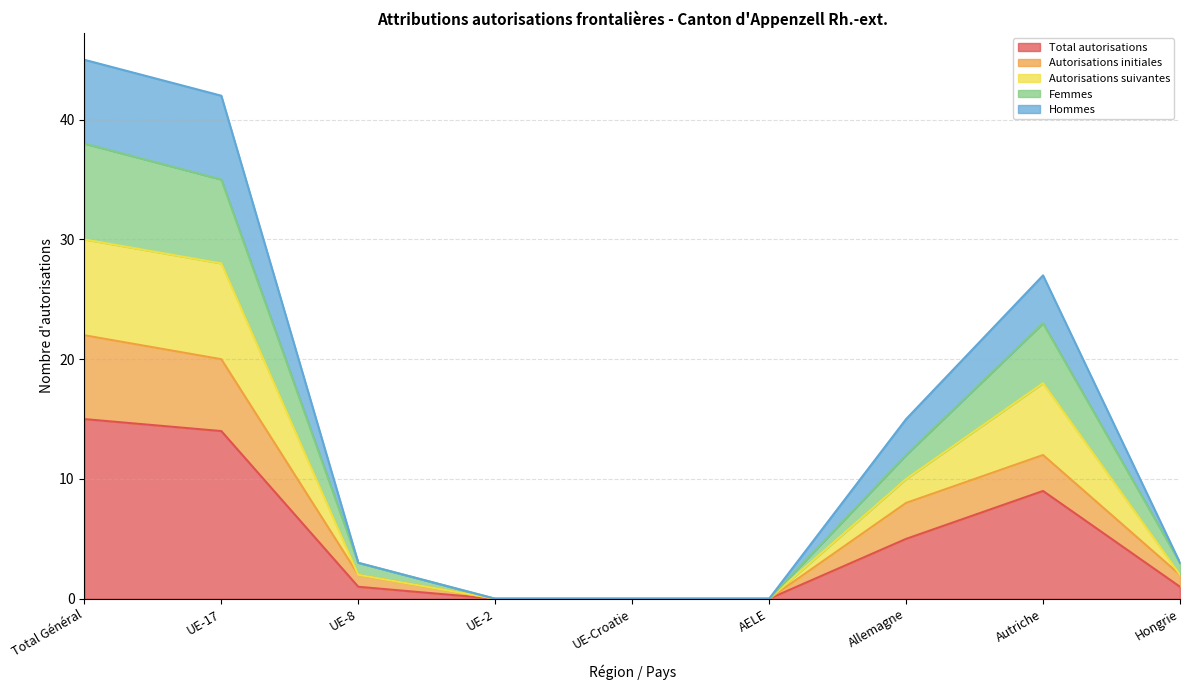

Where does the Femmes series first go above 3?

Total Général